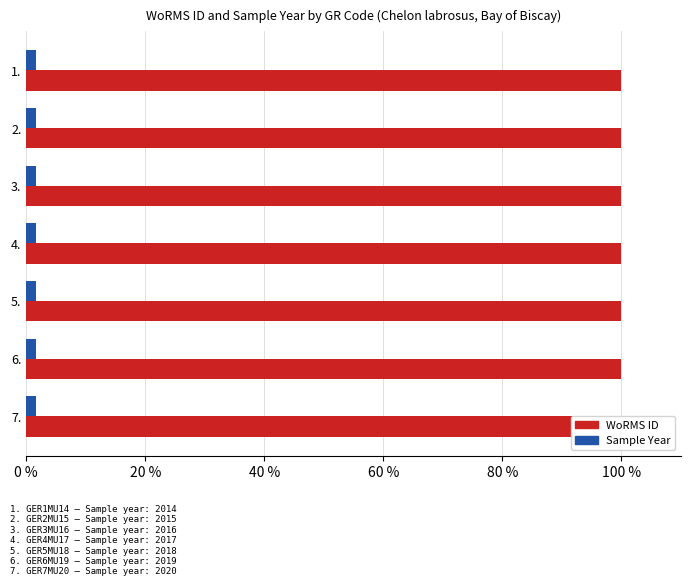

Which series has the widest spread of values?

Sample Year